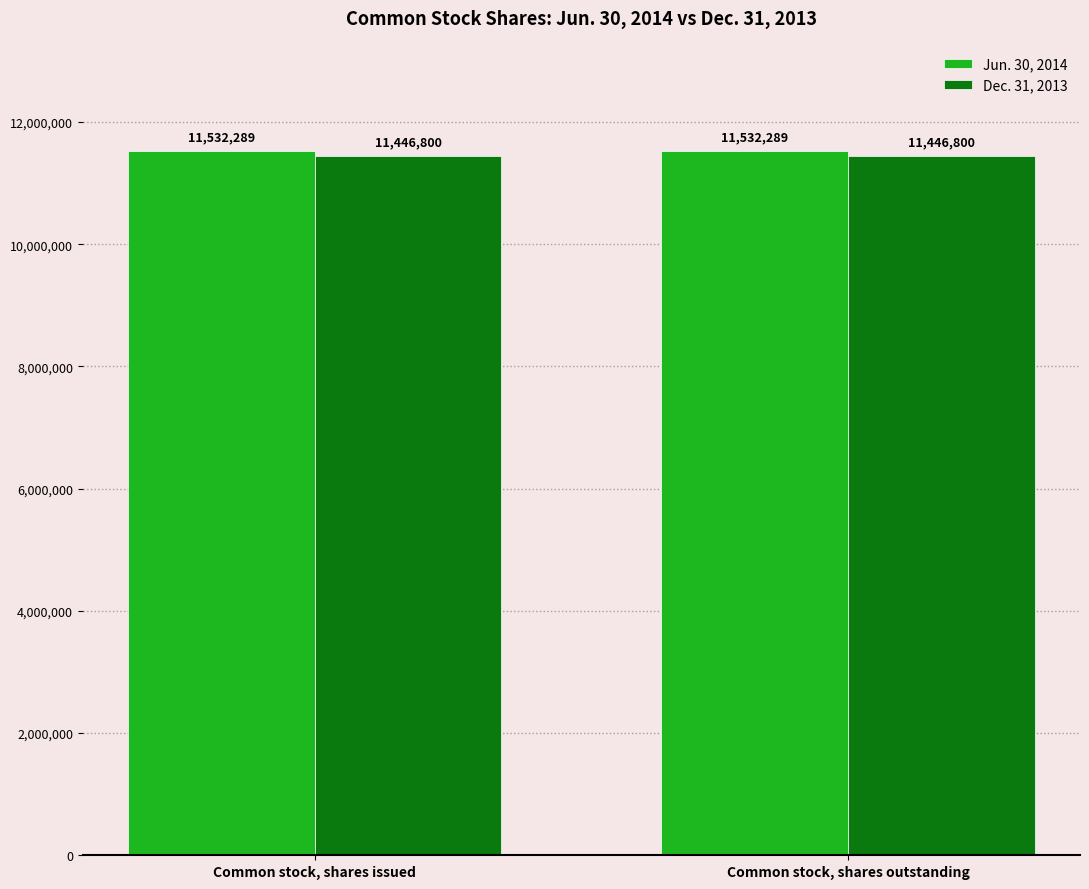

How many categories are shown in the chart?

2